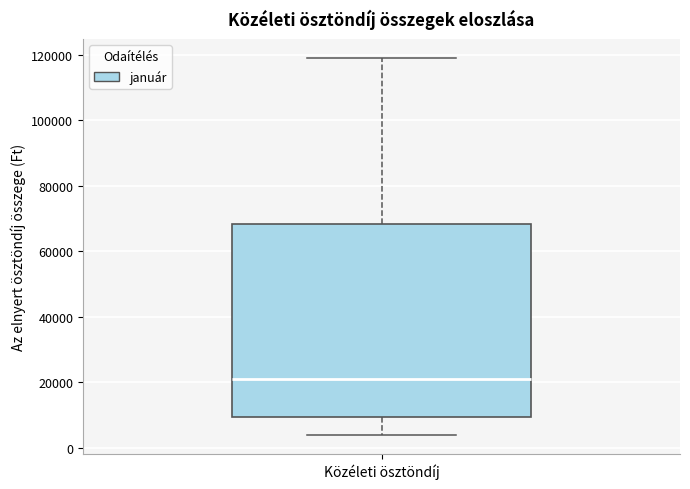

Transcribe this box plot: give where the median line is, the range the box spans, and where the two whiskers end, as read against the y-axis. The values are not printed on the chart, so give them approximately, as read against the axis.

median 22000, box 10000 to 68000, whiskers 4000 to 120000